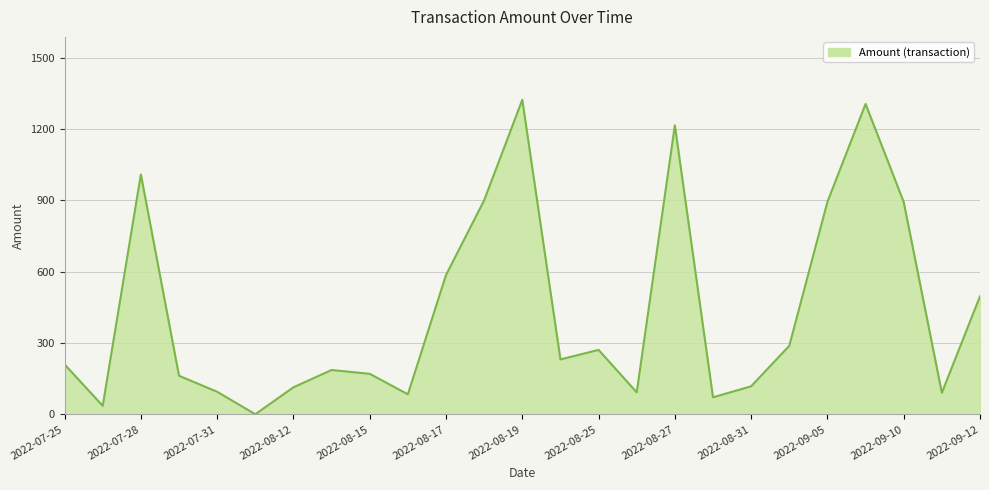

What is the greatest value displayed?

1322.6